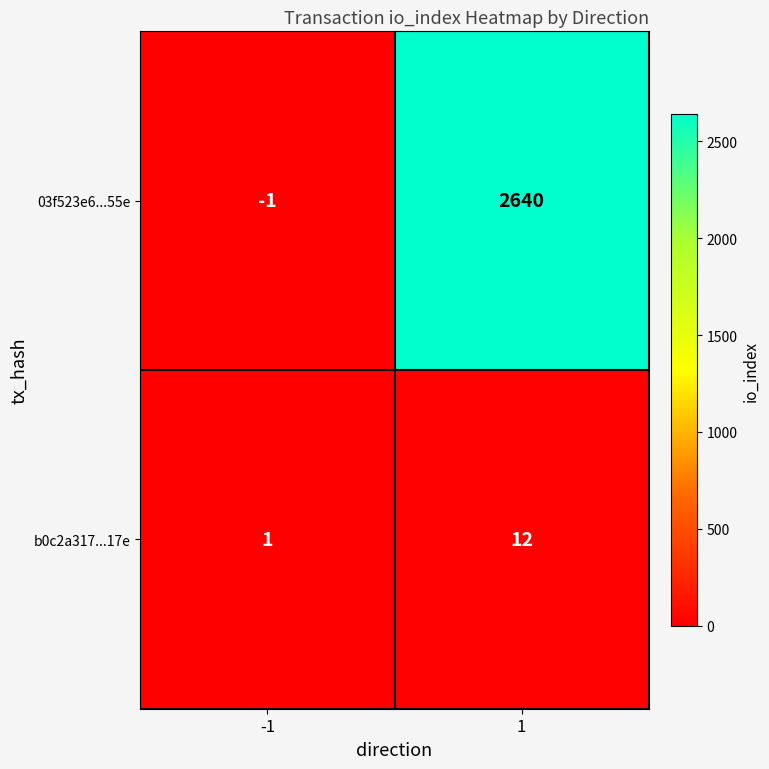

What is the average value of the 03f523e6...55e series?

1320